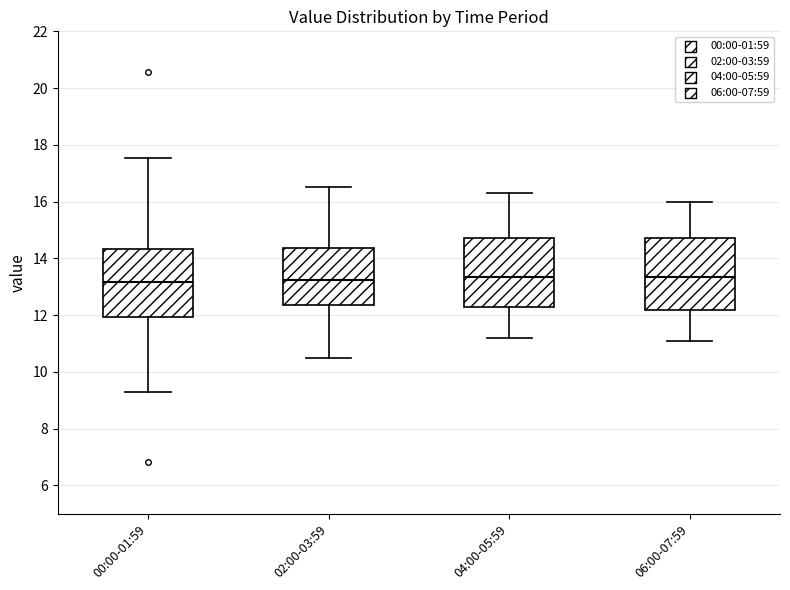

Where is the lower edge of the box for 06:00-07:59 on the y-axis? The values are not printed on the chart, so give them approximately, as read against the axis.

12.2